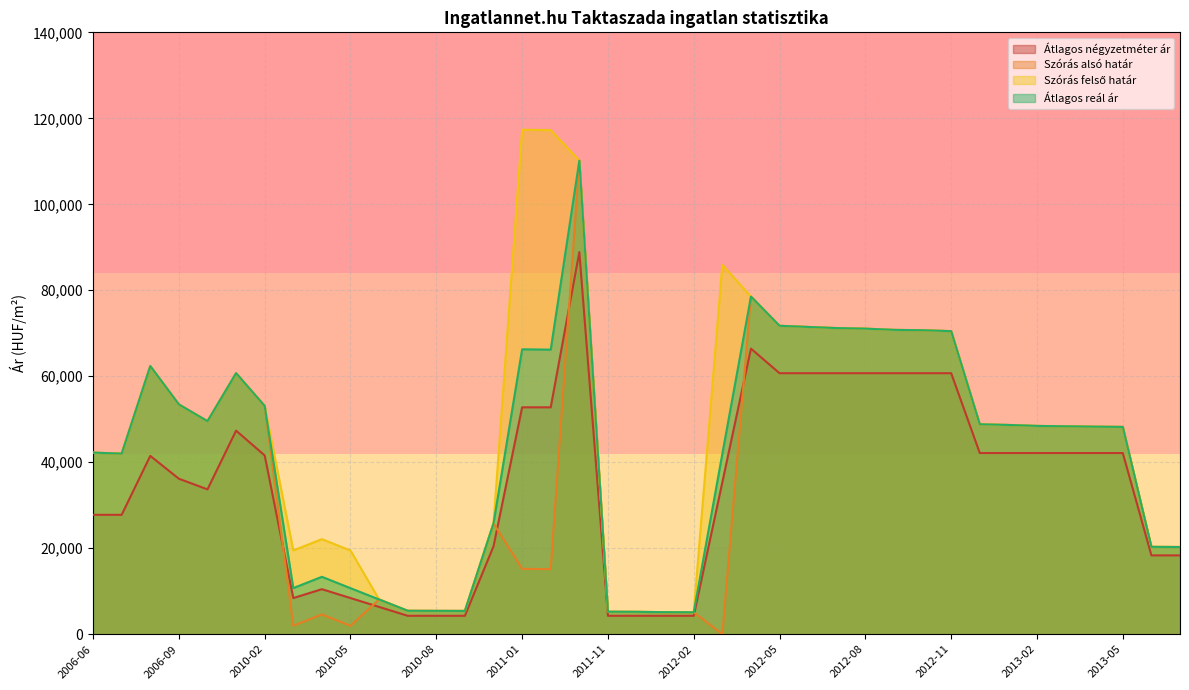

At which label does Átlagos négyzetméter ár first exceed 41481?

2009-11